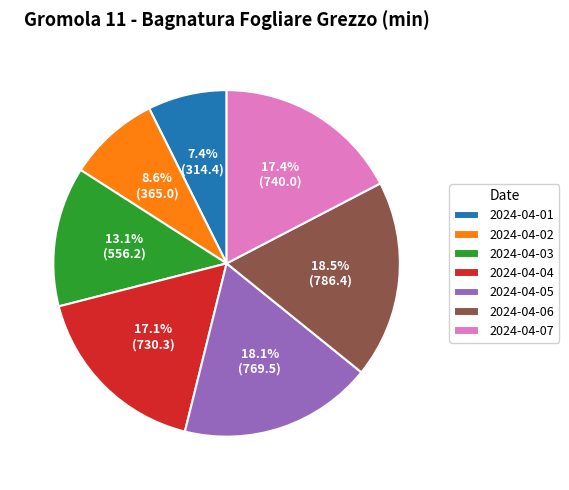

What is the smallest slice in the pie chart?

2024-04-01